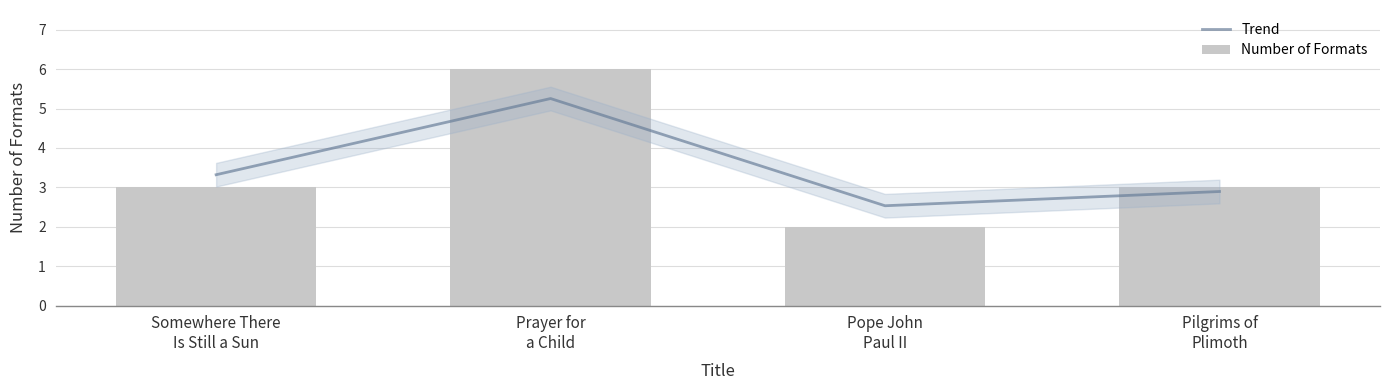

At which label does Trend first exceed 3?

Somewhere There
Is Still a Sun